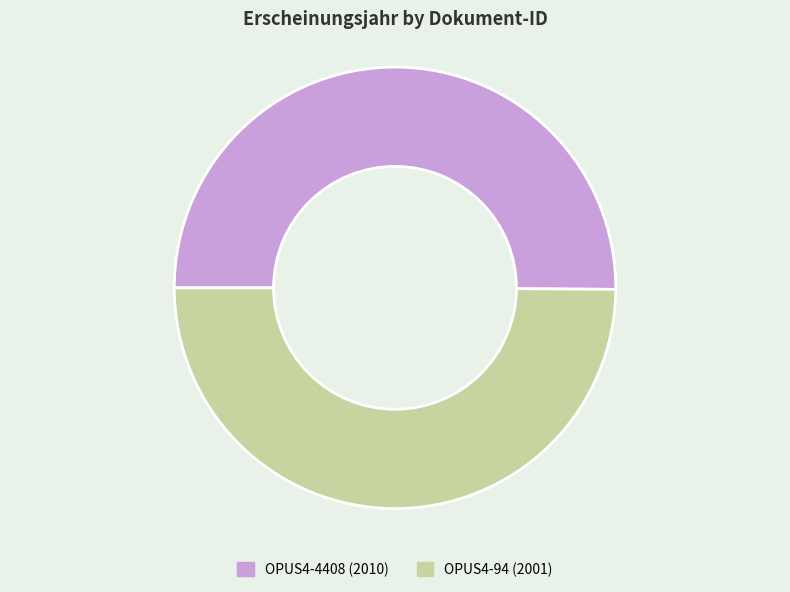

Approximately how many times larger is the value at OPUS4-94 compared to OPUS4-4408?

1.0